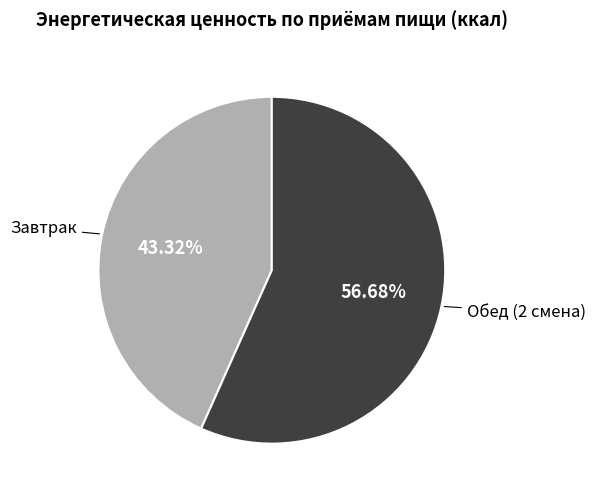

Rank the categories by value from highest to lowest.

Обед (2 смена), Завтрак